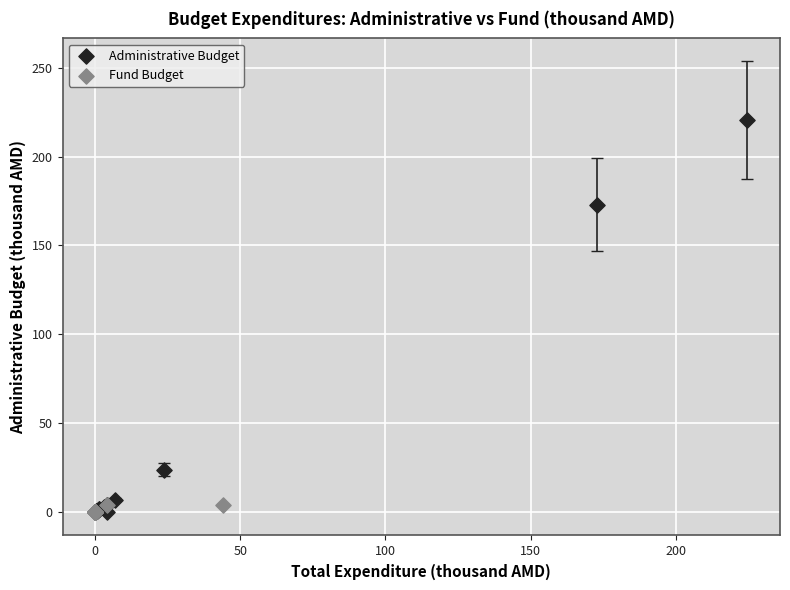

Which series has the widest spread of Y values?

Administrative Budget